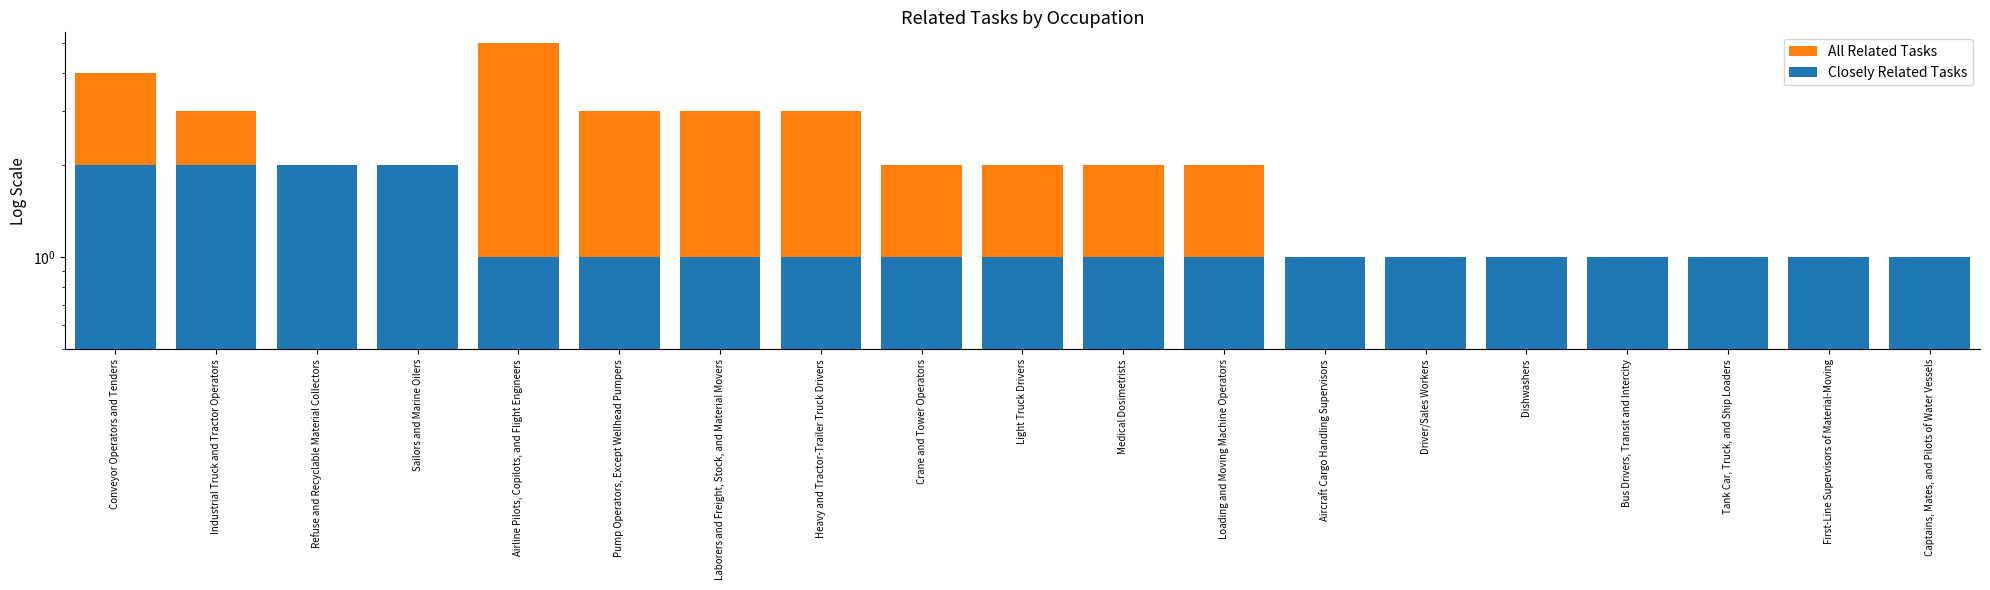

Between Dishwashers and Captains, Mates, and Pilots of Water Vessels, which series saw the biggest shift?

All Related Tasks